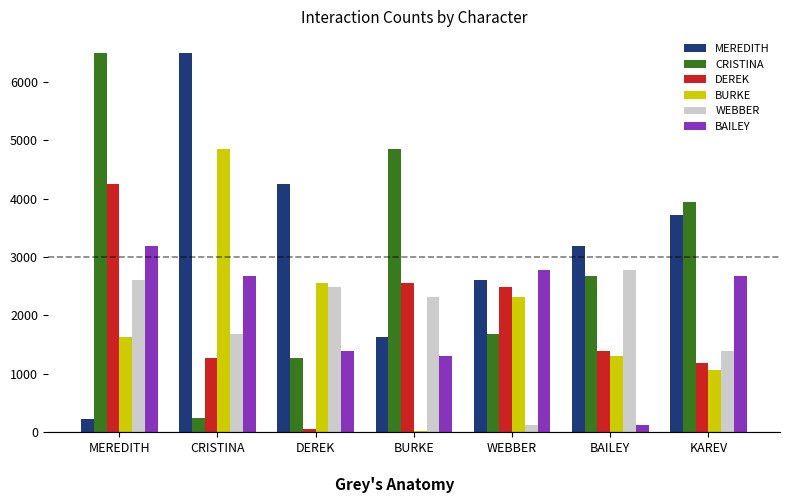

Which series changed the most between MEREDITH and WEBBER?

CRISTINA